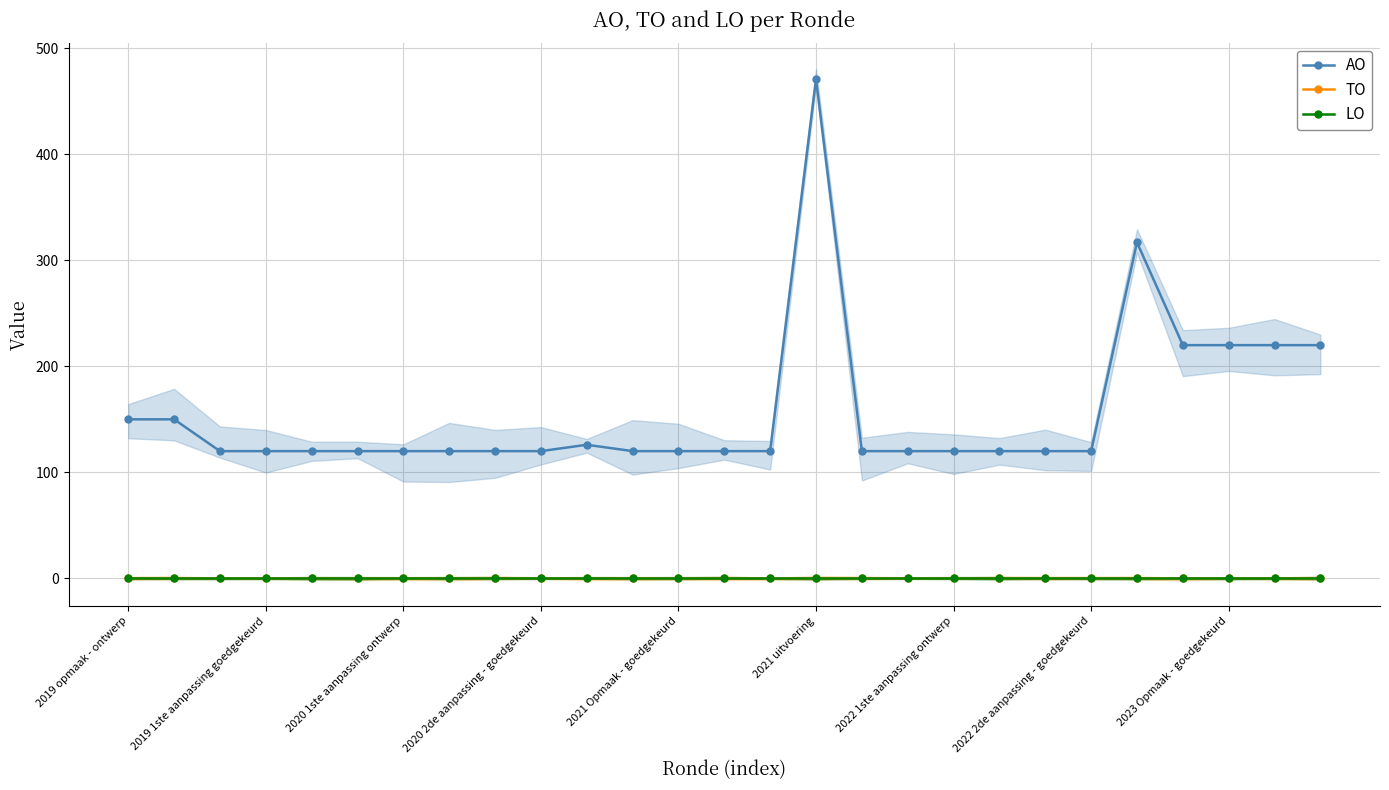

At which label is LO closest to 0?

2019 opmaak - ontwerp